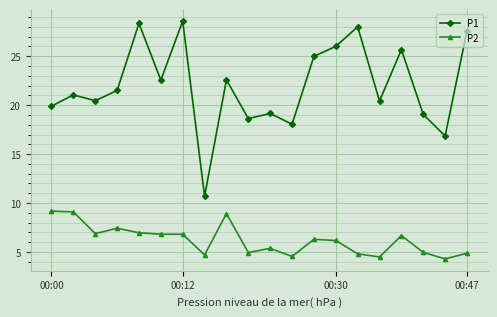

How many distinct data groups are displayed?

2